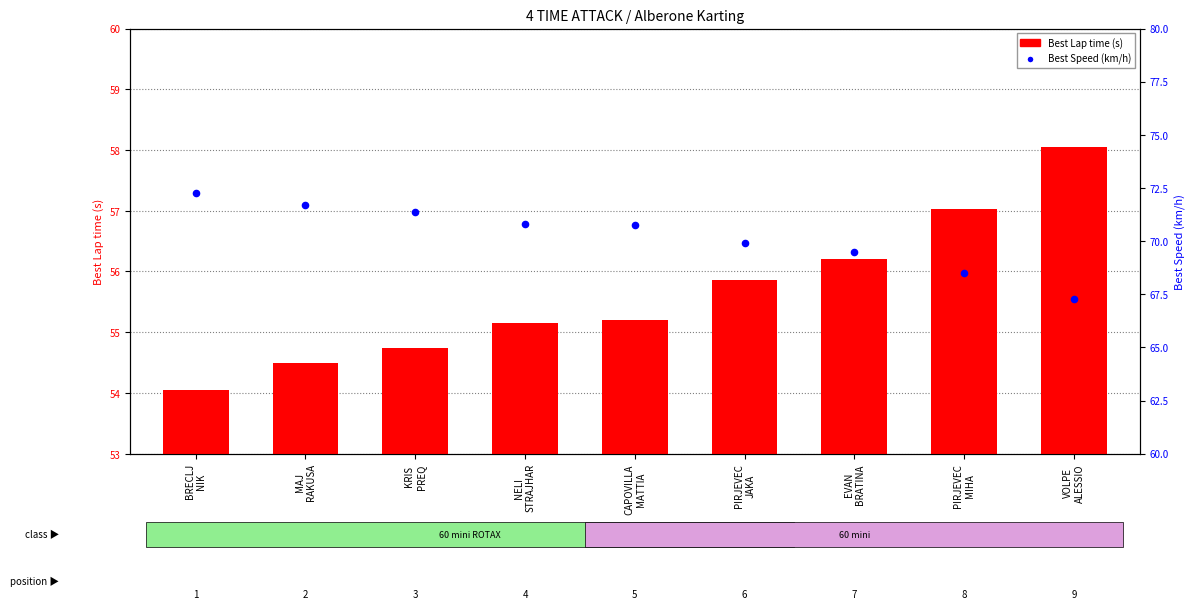

Which series has the widest spread of Y values?

Best Speed (km/h)